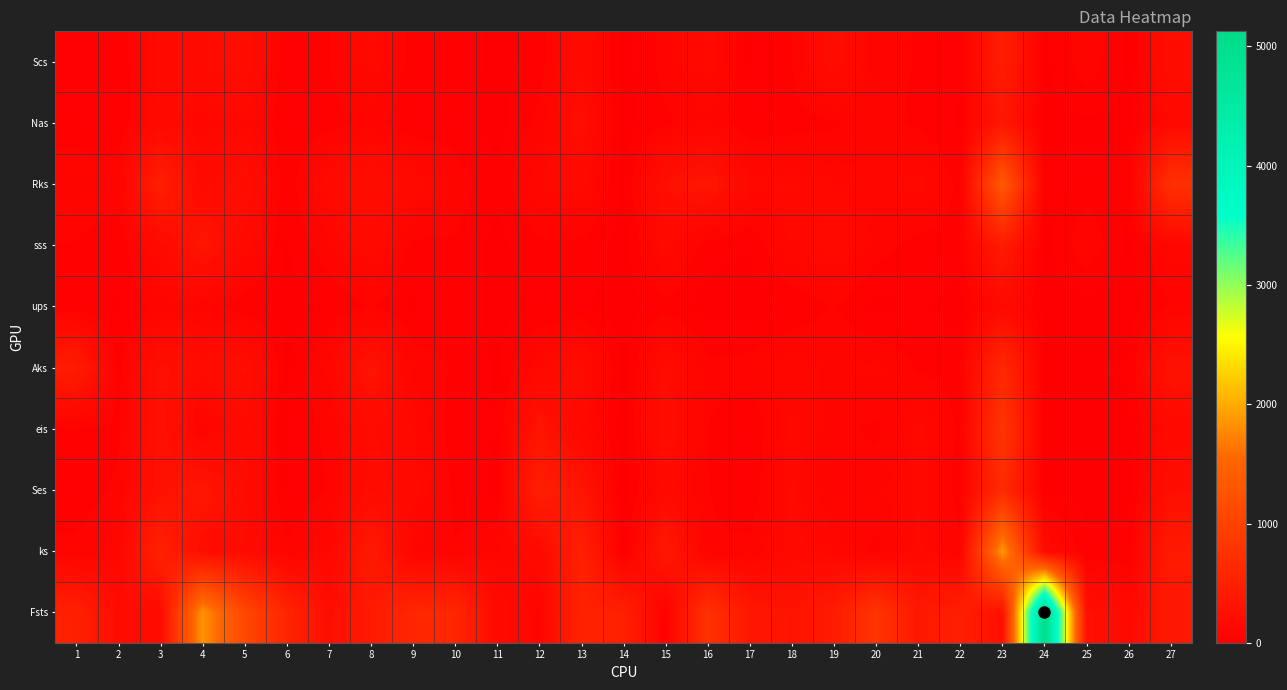

Reading right to left, extract all data points from this chart.

Fsts: 27=390.0	26=157.8	25=259.0	24=5126.0	23=237.0	22=476.0	21=372.0	20=797.0	19=428.0	18=294.7	17=350.0	16=753.0	15=27.0	14=495.7	13=531.0	12=90.4	11=161.0	10=580.0	9=598.0	8=405.0	7=220.0	6=558.0	5=1091.0	4=1853.4	3=185.6	2=195.0	1=496.0
ks: 27=407.0	26=32.0	25=25.9	24=178.0	23=1890.0	22=67.0	21=150.0	20=46.0	19=114.0	18=155.0	17=72.0	16=65.0	15=379.0	14=9.0	13=492.3	12=166.0	11=99.2	10=63.0	9=91.0	8=378.0	7=124.0	6=72.0	5=177.0	4=204.0	3=506.0	2=107.5	1=70.0
Ses: 27=232.0	26=8.0	25=12.0	24=9.0	23=652.0	22=40.0	21=139.0	20=88.0	19=66.0	18=147.0	17=31.0	16=62.0	15=157.0	14=5.0	13=324.1	12=468.0	11=12.3	10=50.0	9=159.0	8=200.0	7=63.0	6=19.0	5=196.0	4=340.0	3=273.0	2=66.6	1=37.0
eis: 27=159.0	26=15.0	25=7.0	24=11.0	23=802.0	22=50.0	21=134.0	20=49.0	19=79.0	18=130.0	17=27.0	16=60.0	15=235.0	14=2.0	13=132.7	12=302.0	11=20.5	10=35.0	9=140.0	8=185.0	7=71.0	6=18.0	5=171.0	4=70.0	3=266.0	2=52.9	1=52.0
Aks: 27=291.0	26=23.0	25=19.0	24=15.0	23=601.0	22=44.0	21=54.0	20=109.0	19=93.0	18=116.0	17=79.0	16=71.0	15=197.0	14=5.0	13=210.6	12=125.0	11=14.3	10=55.0	9=86.0	8=310.0	7=110.0	6=14.0	5=249.0	4=196.0	3=255.0	2=40.3	1=430.0
ups: 27=66.0	26=2.0	25=6.0	24=9.0	23=174.0	22=5.0	21=26.0	20=9.0	19=65.0	18=28.0	17=2.0	16=5.0	15=46.0	14=0.0	13=24.6	12=24.0	11=6.6	10=46.0	9=16.0	8=63.0	7=25.0	6=6.0	5=29.0	4=88.0	3=79.0	2=17.5	1=34.0
sss: 27=112.0	26=10.0	25=93.7	24=4.0	23=408.0	22=47.0	21=42.0	20=80.0	19=156.0	18=123.0	17=23.7	16=35.0	15=155.0	14=3.0	13=48.8	12=53.0	11=5.3	10=54.0	9=48.0	8=162.0	7=88.0	6=17.0	5=160.0	4=322.0	3=170.8	2=26.9	1=58.0
Rks: 27=729.0	26=25.0	25=43.9	24=24.0	23=1363.0	22=46.0	21=138.0	20=113.0	19=122.0	18=145.0	17=136.0	16=337.0	15=247.0	14=12.0	13=156.1	12=123.0	11=32.4	10=86.0	9=163.0	8=236.0	7=163.0	6=32.0	5=227.0	4=163.0	3=460.7	2=87.6	1=92.0
Nas: 27=151.0	26=10.0	25=13.0	24=8.0	23=360.0	22=15.0	21=50.0	20=82.0	19=53.0	18=41.0	17=31.0	16=92.0	15=53.0	14=2.0	13=217.8	12=75.0	11=3.2	10=35.0	9=28.0	8=74.0	7=44.0	6=24.0	5=125.0	4=107.0	3=161.0	2=21.6	1=36.0
Scs: 27=222.0	26=12.0	25=90.4	24=11.0	23=448.0	22=25.0	21=58.0	20=73.0	19=217.0	18=58.0	17=19.0	16=149.0	15=78.0	14=3.0	13=183.7	12=36.0	11=4.1	10=55.0	9=42.0	8=148.0	7=58.0	6=28.0	5=229.0	4=176.0	3=153.0	2=26.0	1=21.6